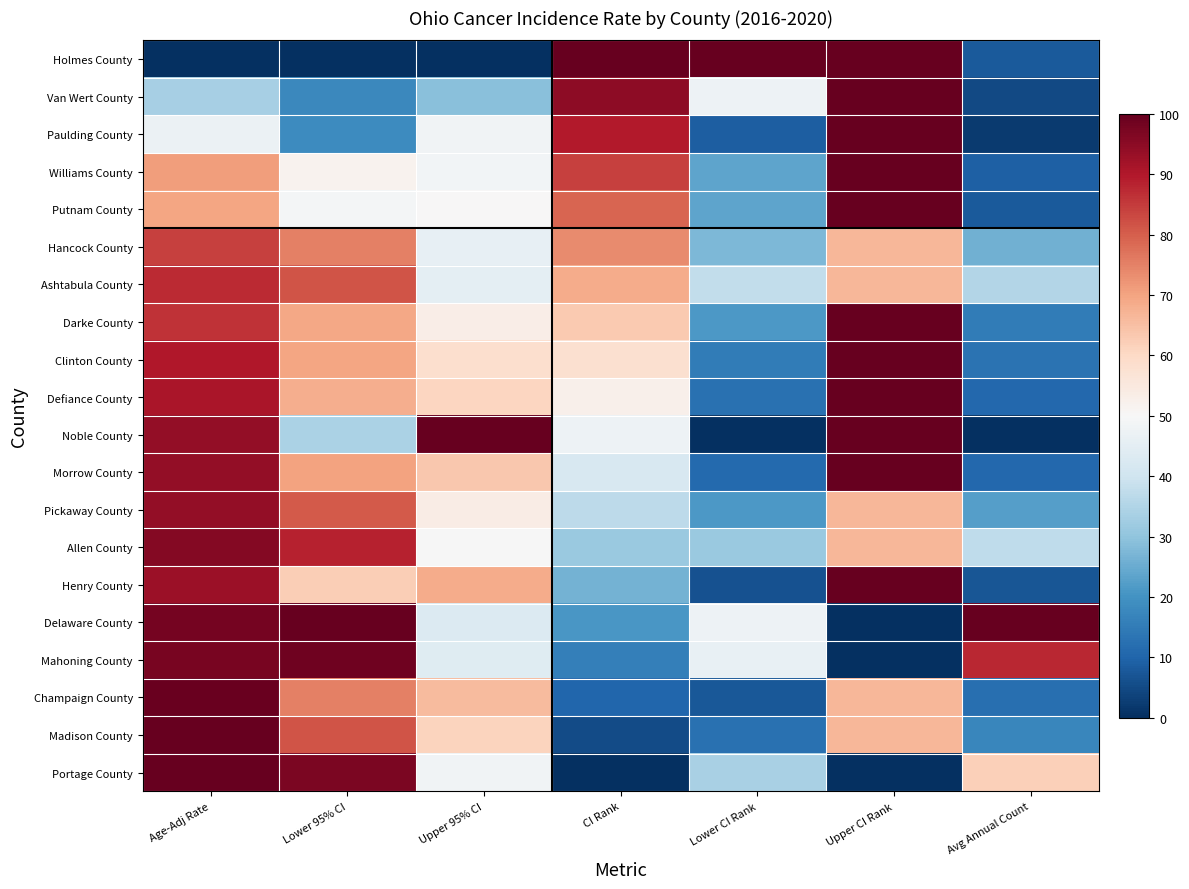

What is the greatest value displayed?

100.0